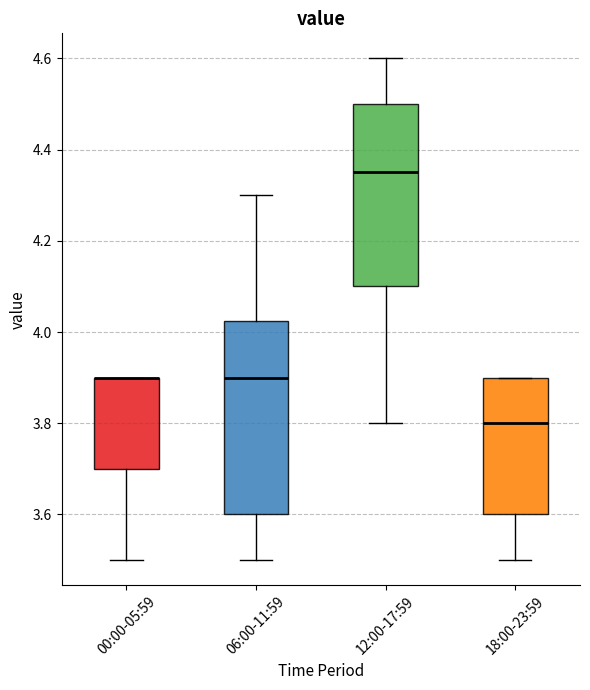

Reading left to right, read every box against the y-axis: the position of its median line, the range the box covers, and the ends of its whiskers. The values are not printed on the chart, so give them approximately, as read against the axis.

00:00-05:59: median 3.90 (drawn on the box's upper edge), box 3.70 to 3.90, whiskers 3.50 to 3.90
06:00-11:59: median 3.90, box 3.60 to 4.02, whiskers 3.50 to 4.30
12:00-17:59: median 4.36, box 4.10 to 4.50, whiskers 3.80 to 4.60
18:00-23:59: median 3.80, box 3.60 to 3.90, whiskers 3.50 to 3.90